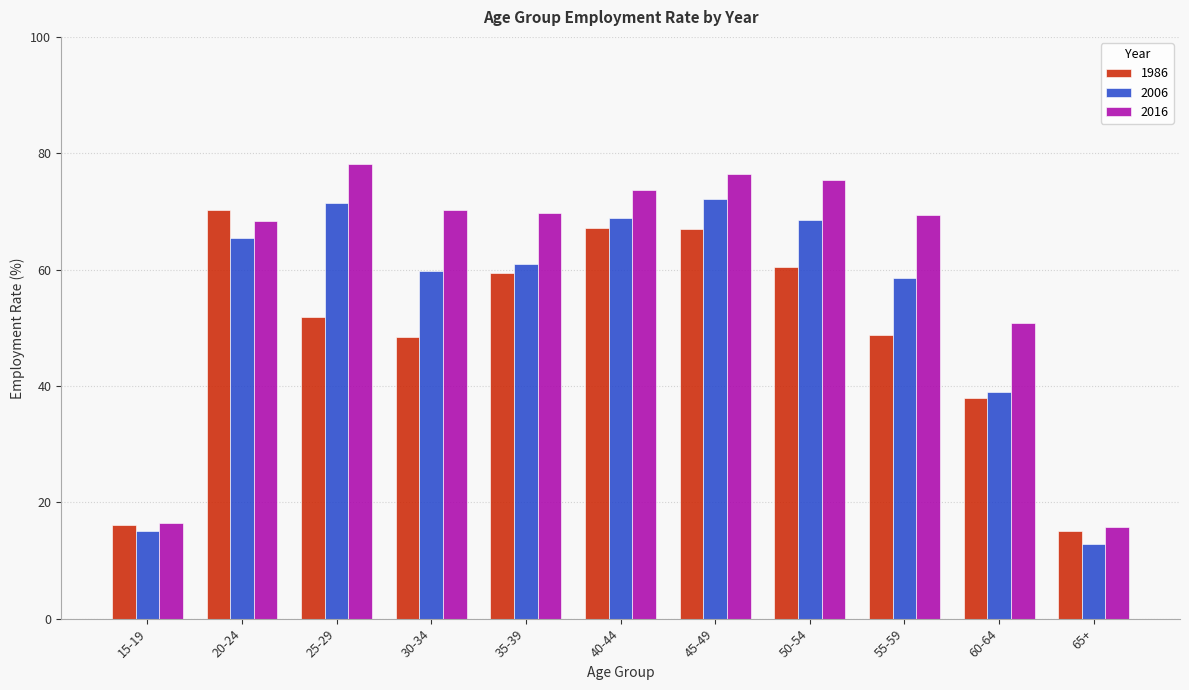

Rank the series at 20-24 from lowest to highest value.

2006, 2016, 1986